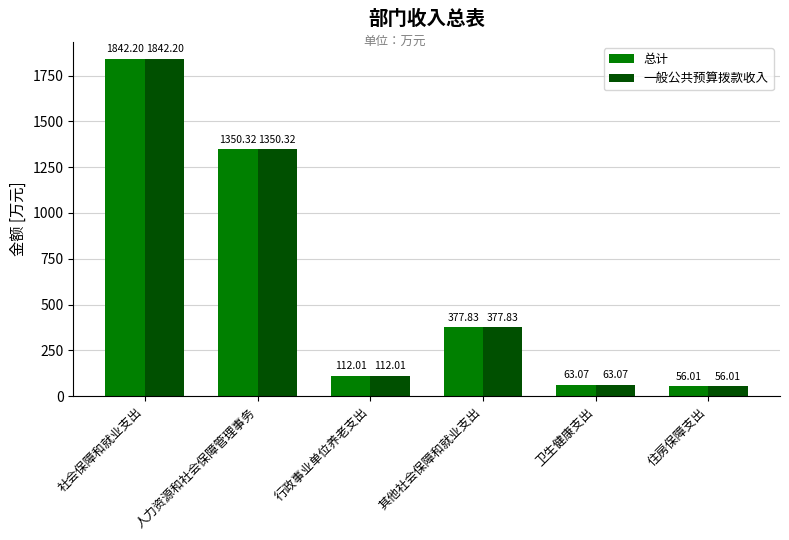

The 一般公共预算拨款收入 series shows 1842.2 at 社会保障和就业支出. True or false?

True